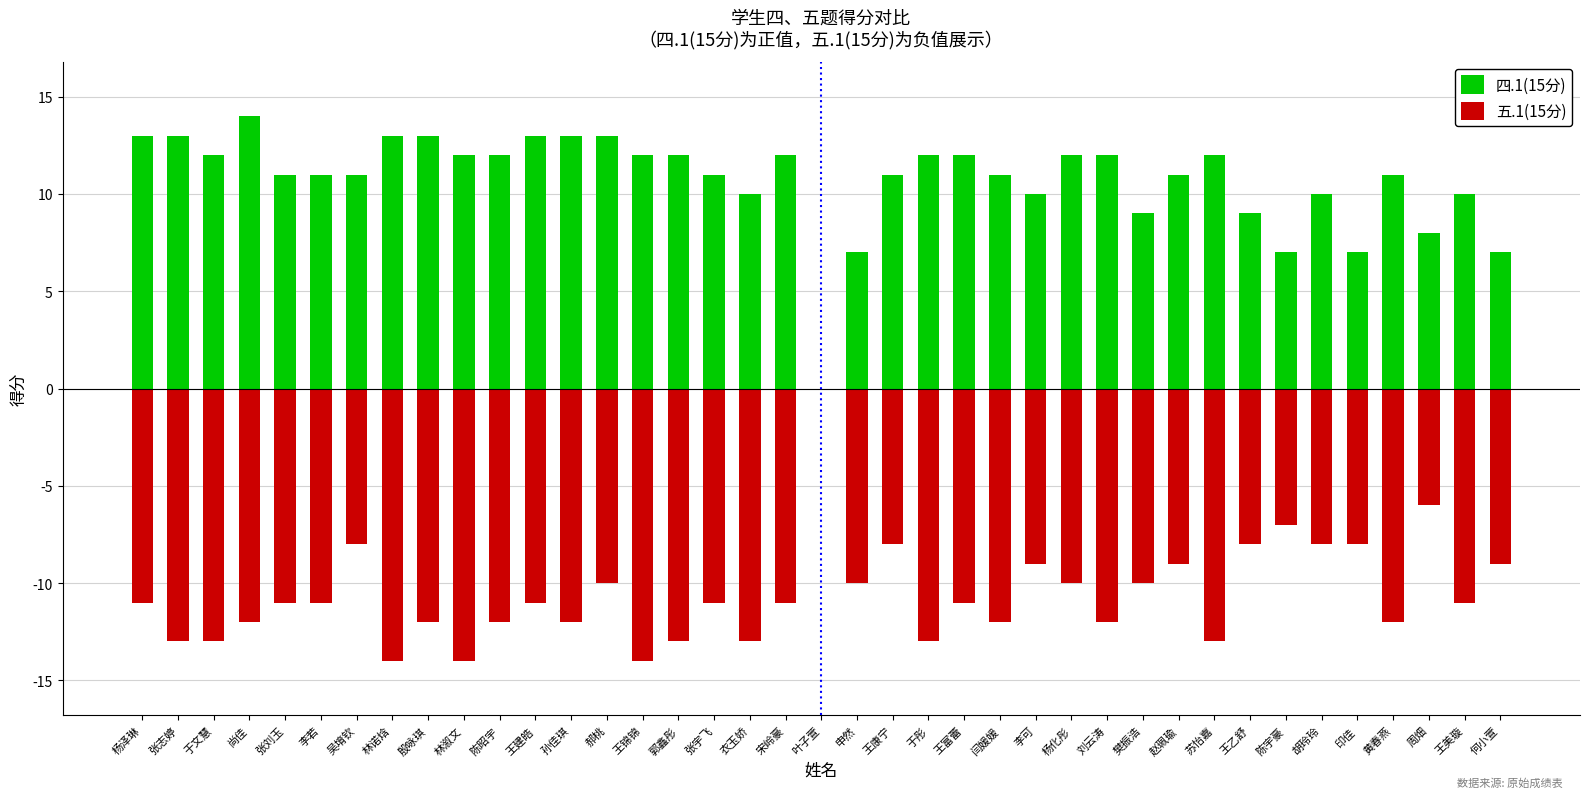

Count the number of categories in the chart.

39